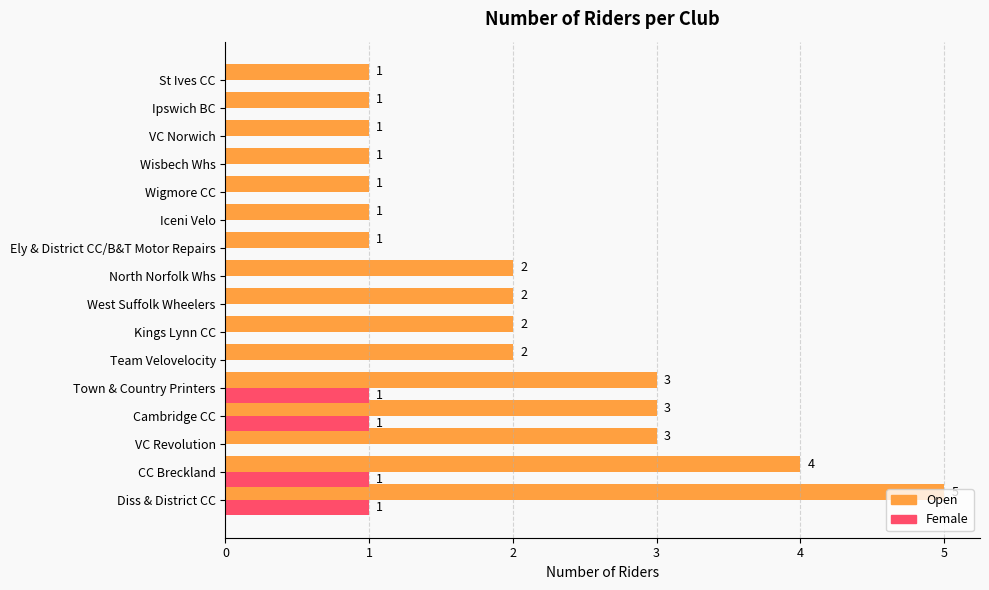

The Female series shows 1 at VC Revolution. True or false?

False